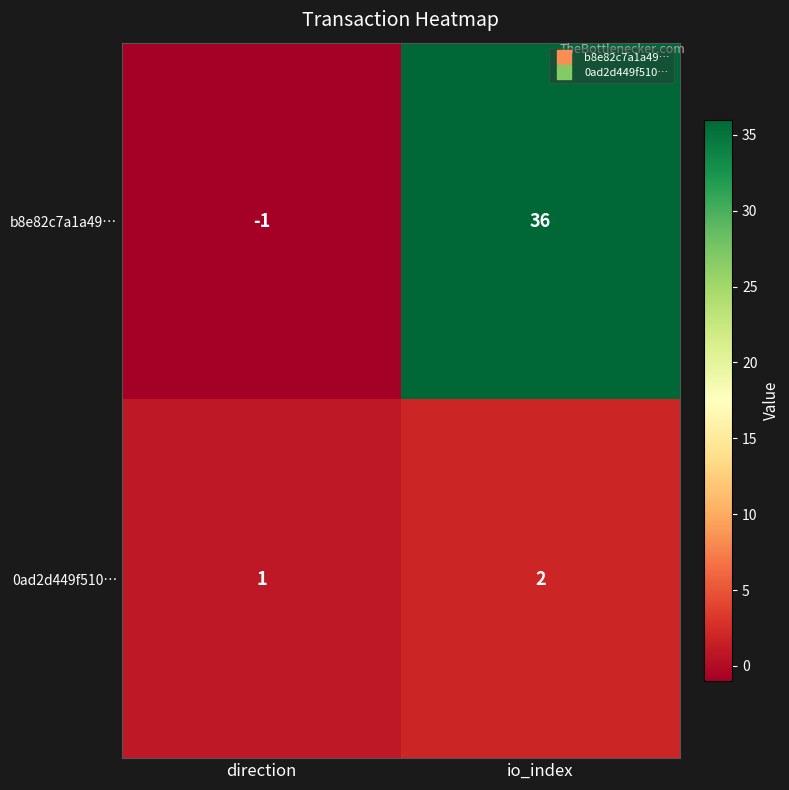

Reading left to right, what are all the values shown in this chart?

b8e82c7a1a49…: -1	36
0ad2d449f510…: 1	2